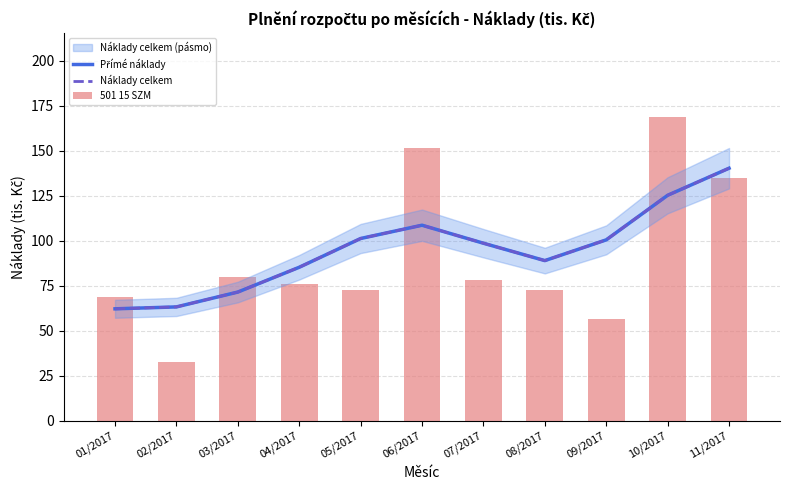

The value of Náklady celkem at 10/2017 is 52.8. True or false?

False